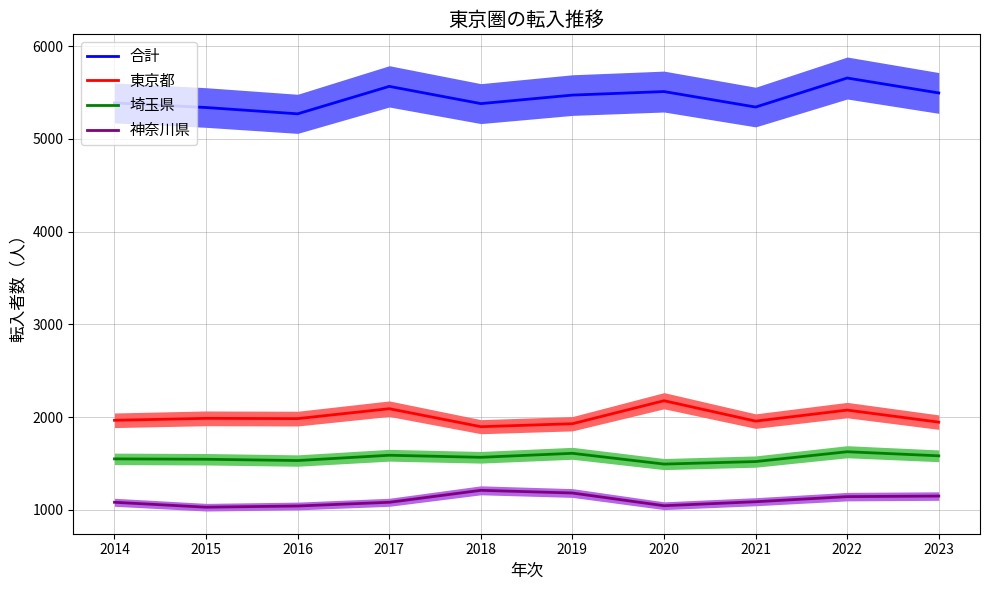

What are all the series names shown in the legend?

合計, 東京都, 埼玉県, 神奈川県